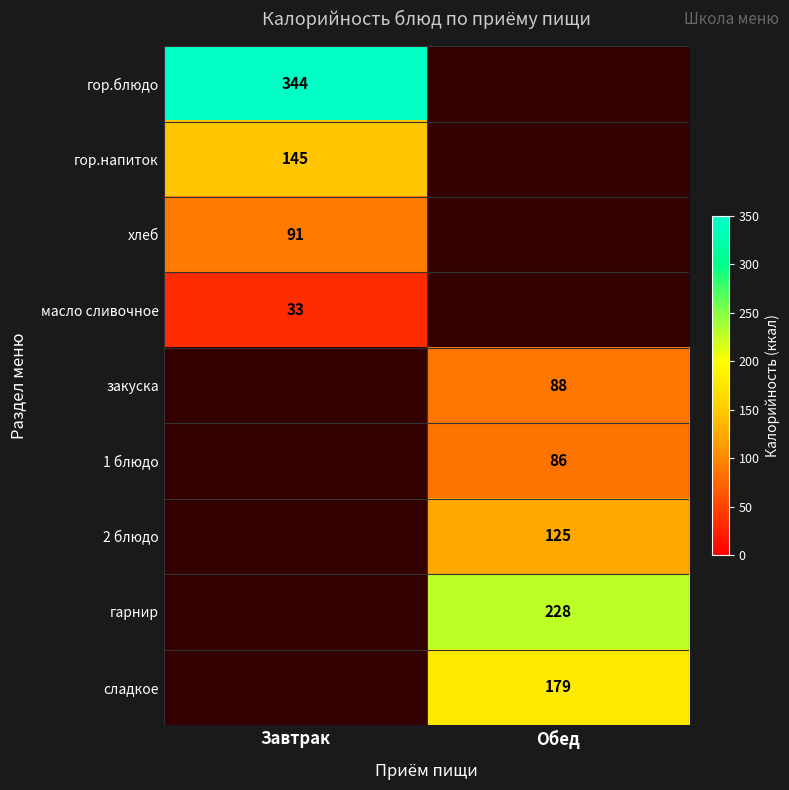

Is the value of масло сливочное at Завтрак greater than the value of закуска at Обед?

No